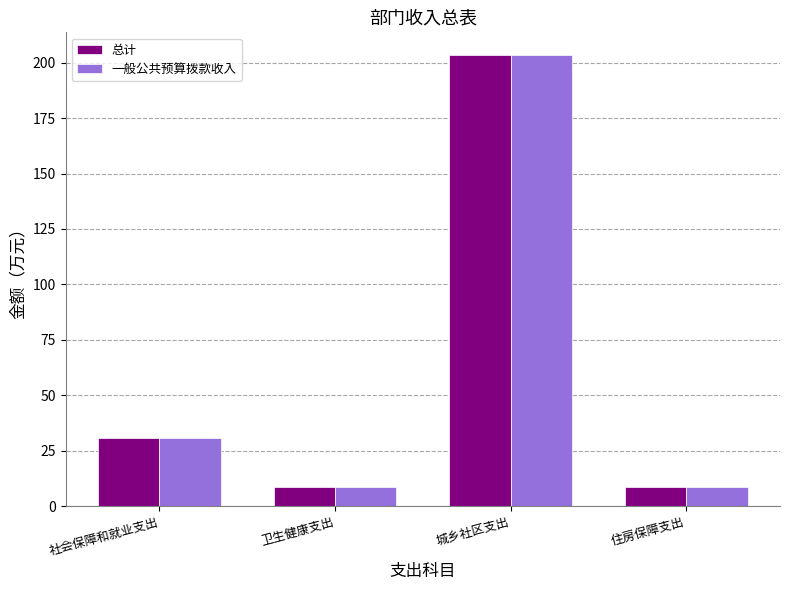

What is the total value across all series at 城乡社区支出?

407.1